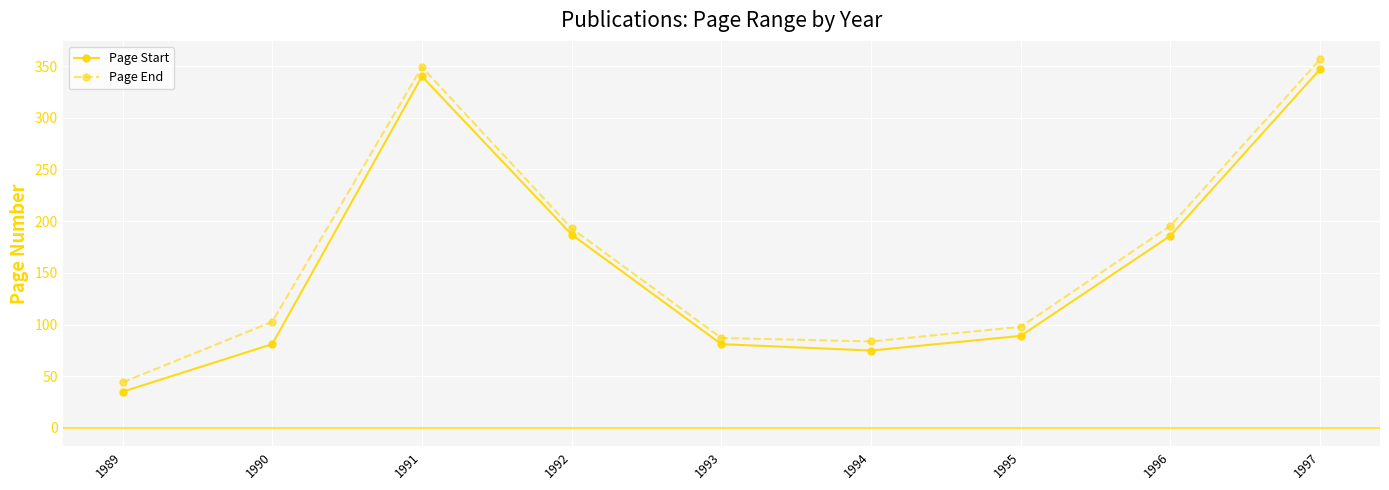

True or false: Page Start has a value of 38.3 at 1996.

False